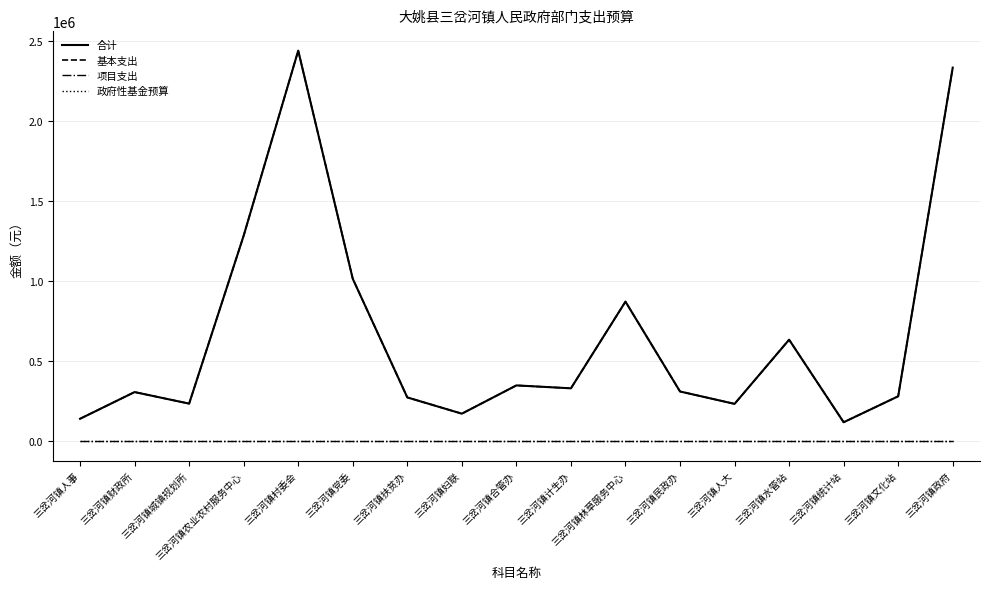

Reading left to right, extract all data points from this chart.

合计: 三岔河镇人事=141236	三岔河镇财政所=308098	三岔河镇城镇规划所=235944	三岔河镇农业农村服务中心=1285493	三岔河镇村委会=2441340	三岔河镇党委=1016025	三岔河镇扶贫办=274665	三岔河镇妇联=173132	三岔河镇合管办=349747	三岔河镇计生办=331545	三岔河镇林草服务中心=873204	三岔河镇民政办=311828	三岔河镇人大=234366	三岔河镇水管站=635400	三岔河镇统计站=119556	三岔河镇文化站=281702	三岔河镇政府=2335161
基本支出: 三岔河镇人事=141236	三岔河镇财政所=308098	三岔河镇城镇规划所=235944	三岔河镇农业农村服务中心=1285493	三岔河镇村委会=2441340	三岔河镇党委=1016025	三岔河镇扶贫办=274665	三岔河镇妇联=173132	三岔河镇合管办=349747	三岔河镇计生办=331545	三岔河镇林草服务中心=873204	三岔河镇民政办=311828	三岔河镇人大=234366	三岔河镇水管站=635400	三岔河镇统计站=119556	三岔河镇文化站=281702	三岔河镇政府=2335161
项目支出: 三岔河镇人事=0	三岔河镇财政所=0	三岔河镇城镇规划所=0	三岔河镇农业农村服务中心=0	三岔河镇村委会=0	三岔河镇党委=0	三岔河镇扶贫办=0	三岔河镇妇联=0	三岔河镇合管办=0	三岔河镇计生办=0	三岔河镇林草服务中心=0	三岔河镇民政办=0	三岔河镇人大=0	三岔河镇水管站=0	三岔河镇统计站=0	三岔河镇文化站=0	三岔河镇政府=0
政府性基金预算: 三岔河镇人事=0	三岔河镇财政所=0	三岔河镇城镇规划所=0	三岔河镇农业农村服务中心=0	三岔河镇村委会=0	三岔河镇党委=0	三岔河镇扶贫办=0	三岔河镇妇联=0	三岔河镇合管办=0	三岔河镇计生办=0	三岔河镇林草服务中心=0	三岔河镇民政办=0	三岔河镇人大=0	三岔河镇水管站=0	三岔河镇统计站=0	三岔河镇文化站=0	三岔河镇政府=0